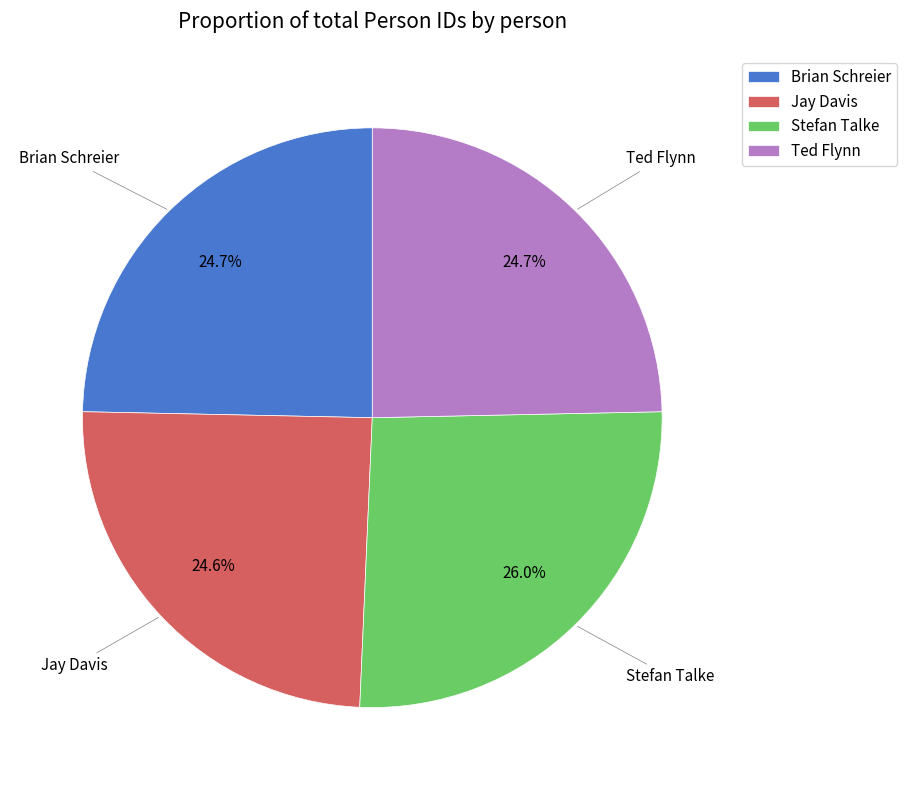

Combined, do Jay Davis and Stefan Talke account for over 50%?

Yes